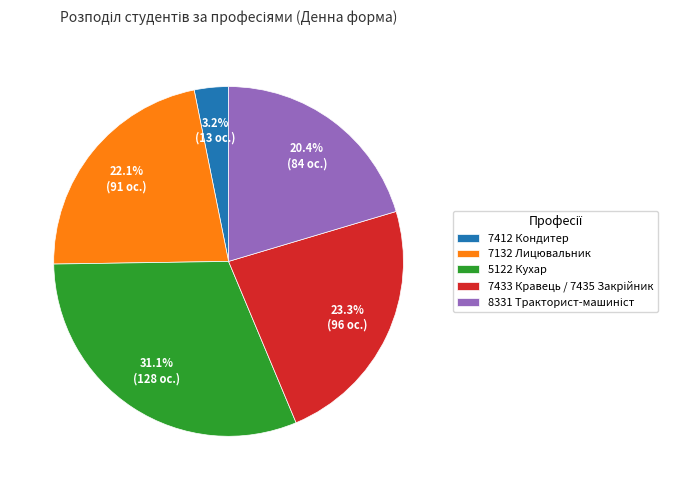

Between 7132 Лицювальник and 7412 Кондитер, which is larger?

7132 Лицювальник